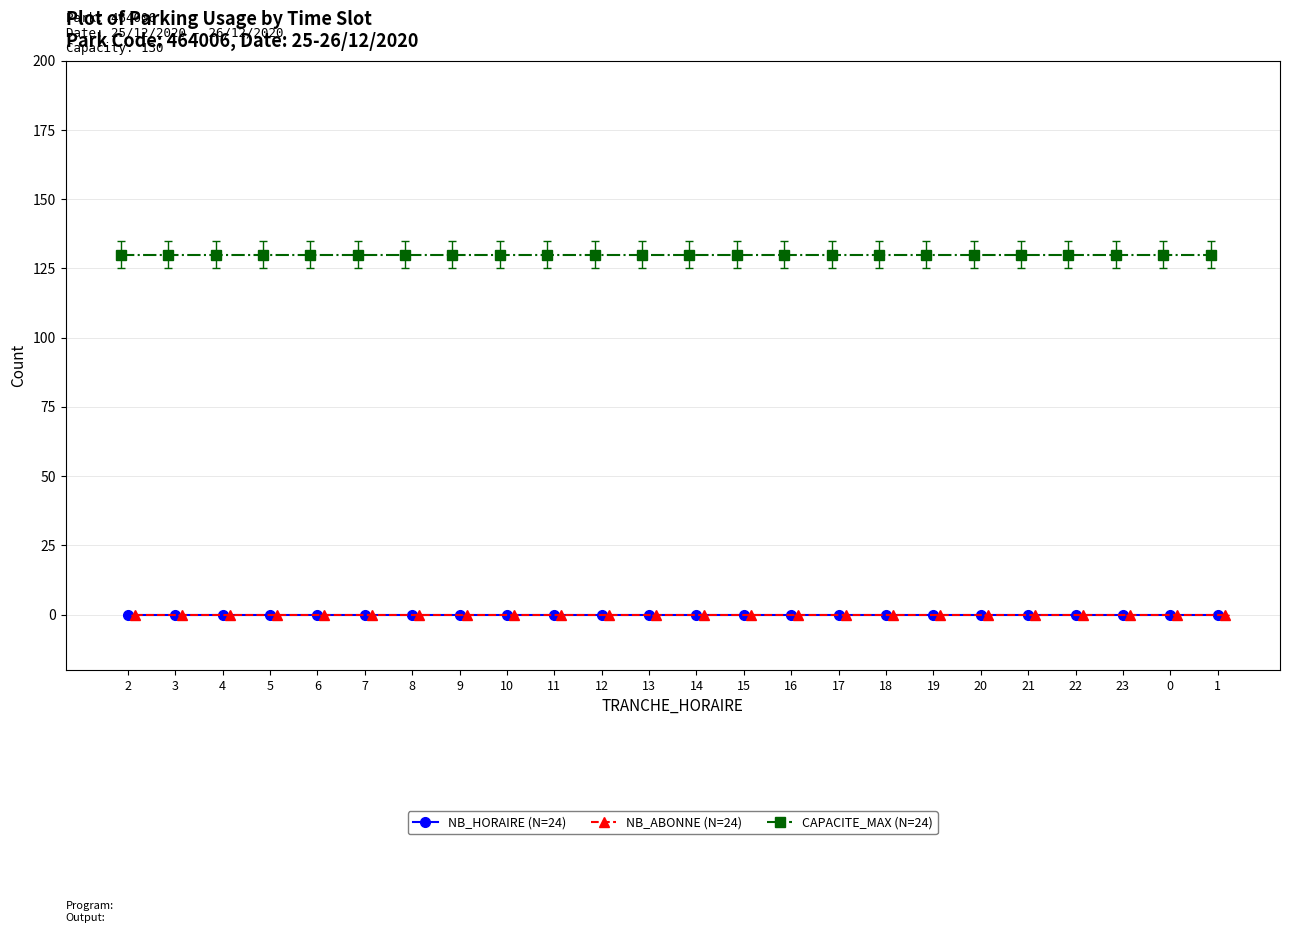

What is the value of the CAPACITE_MAX (N=24) point at the 16th from the left?

130